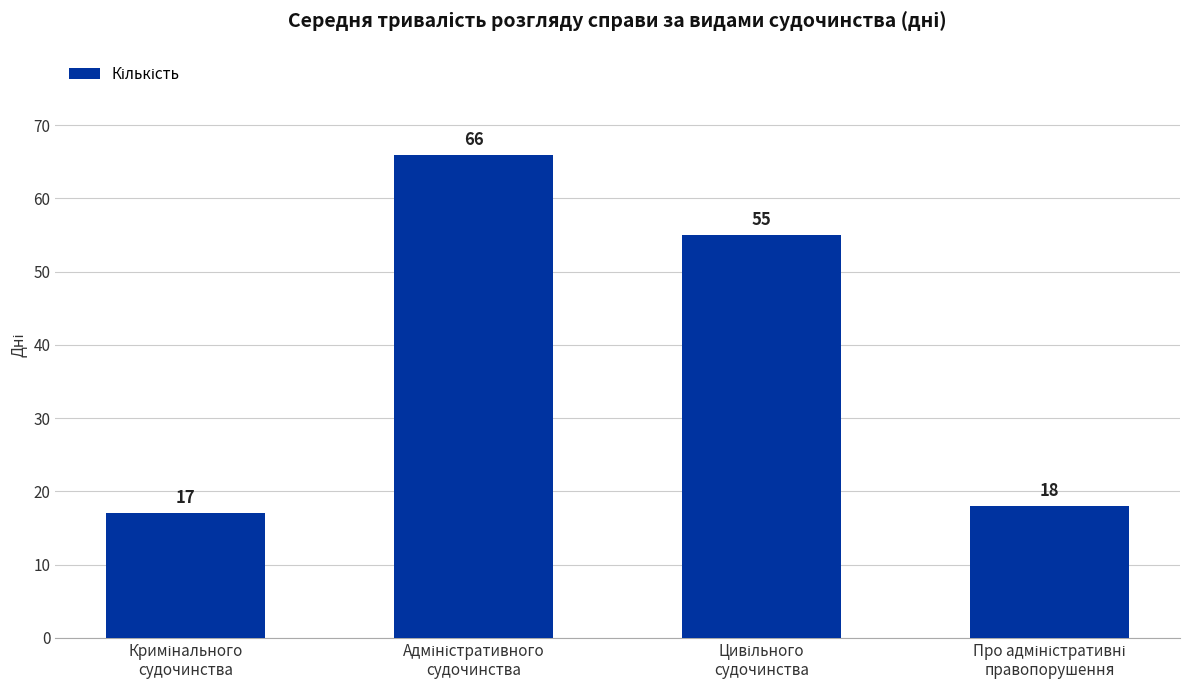

What is the maximum value shown in the chart?

66